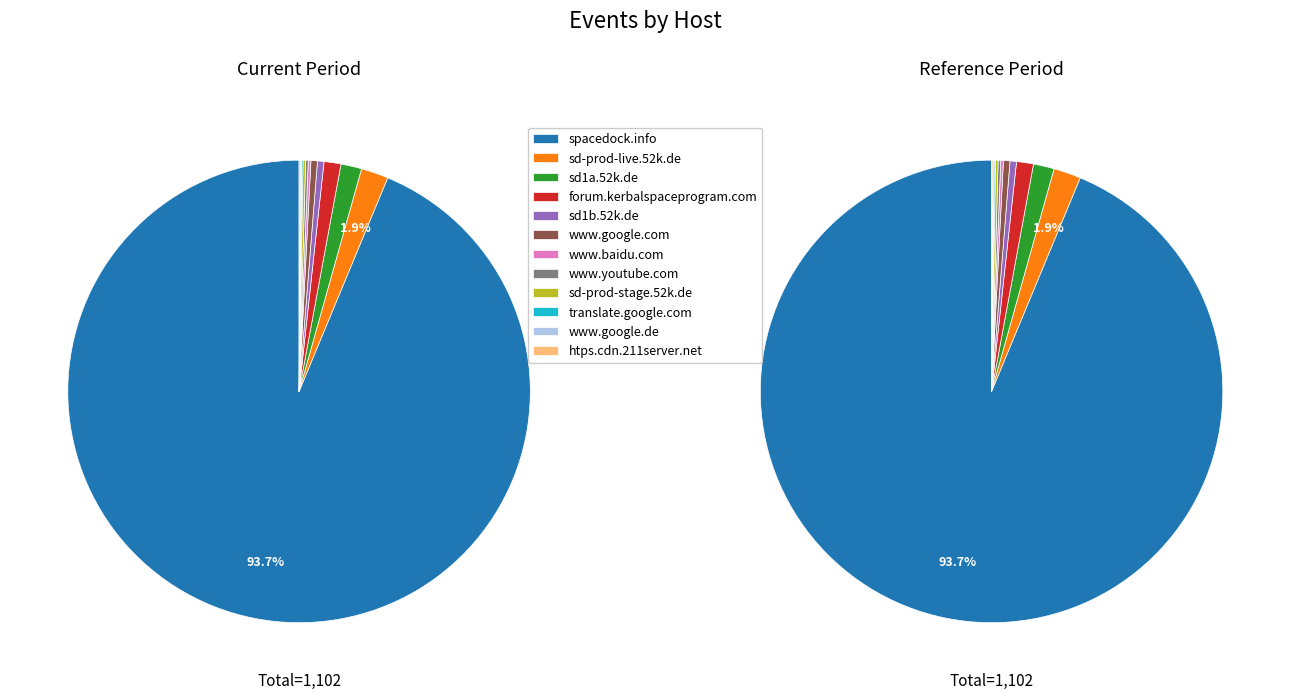

To the nearest percent, what is the combined percentage of sd-prod-live.52k.de and translate.google.com?

2%